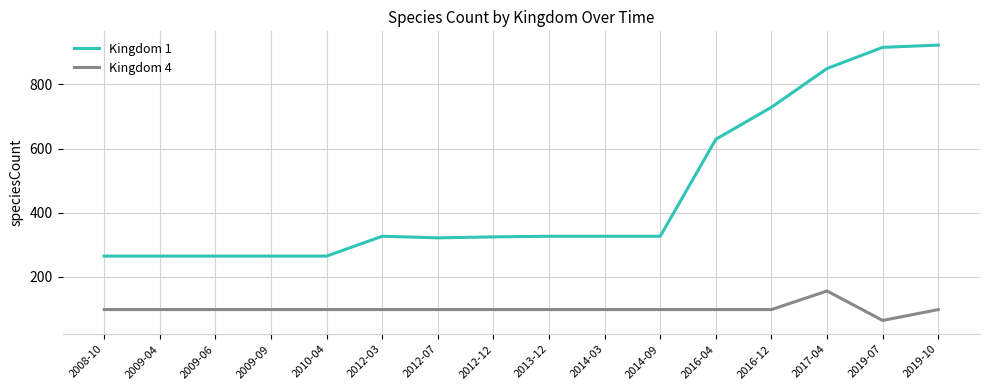

At which label does Kingdom 4 reach its minimum?

2019-07